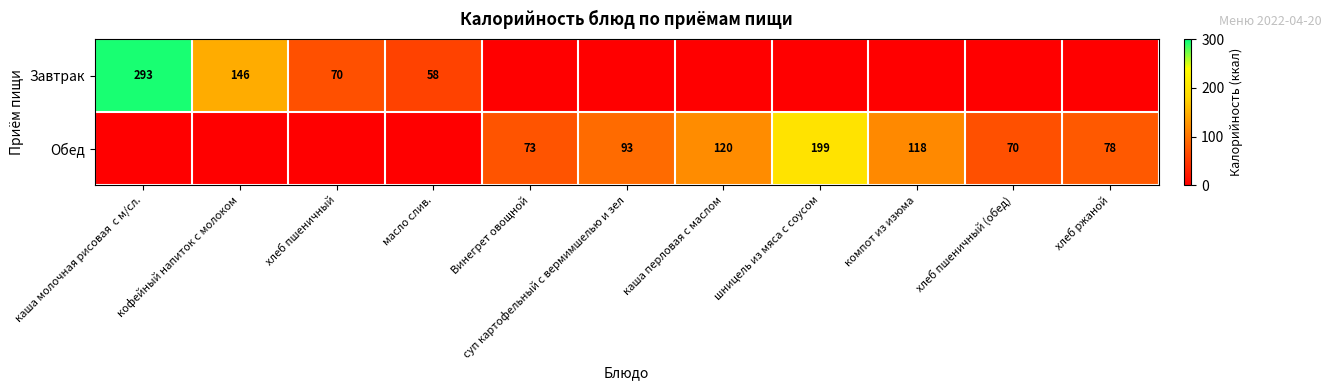

The Обед series shows 118 at компот из изюма. True or false?

True